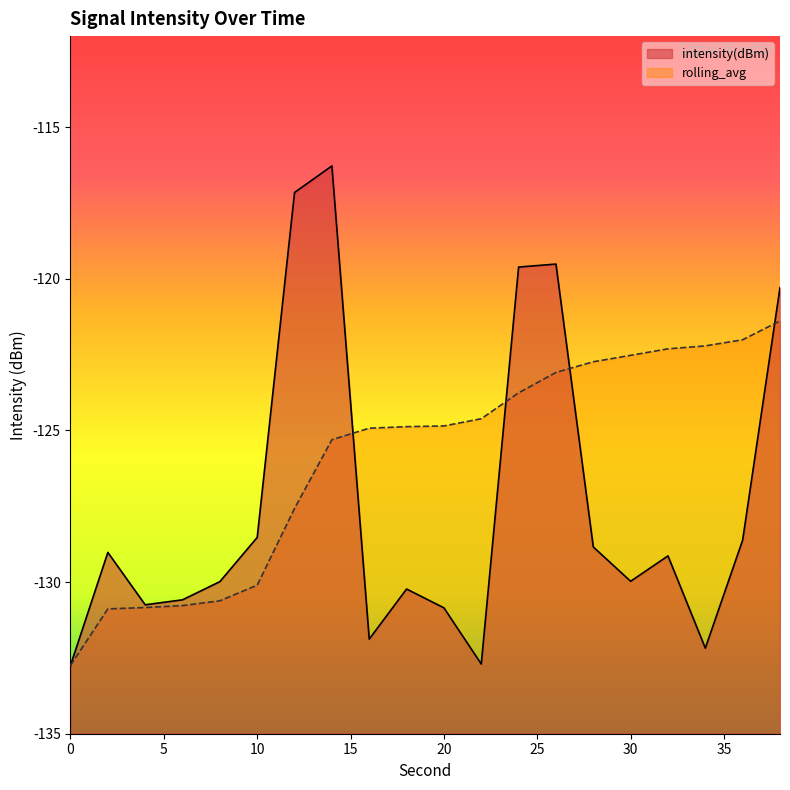

The value of intensity(dBm) at 30 is -30.1. True or false?

False